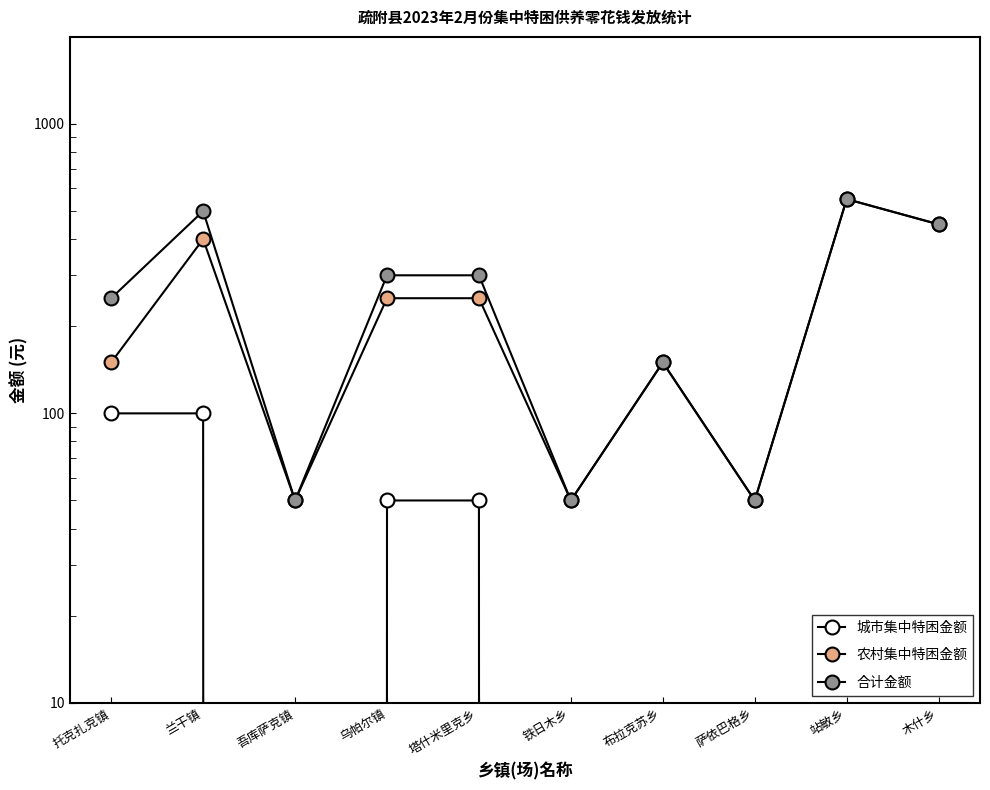

The 合计金额 series shows 192 at 木什乡. True or false?

False